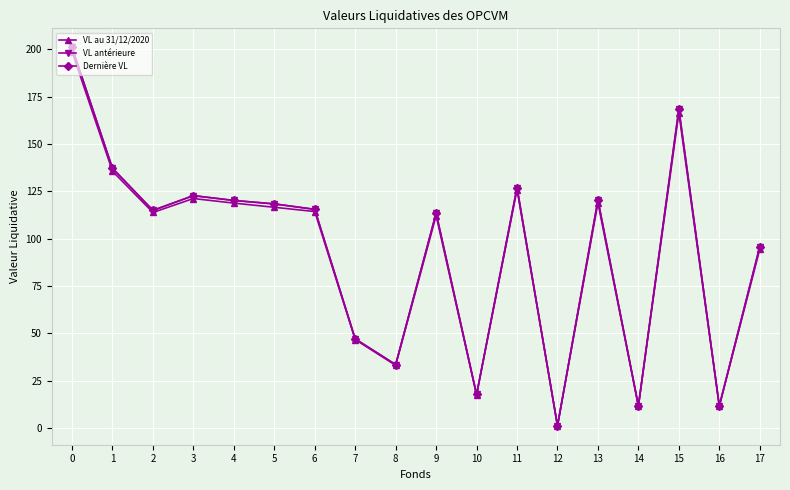

What is the difference between the highest and lowest values at 0?

2.3